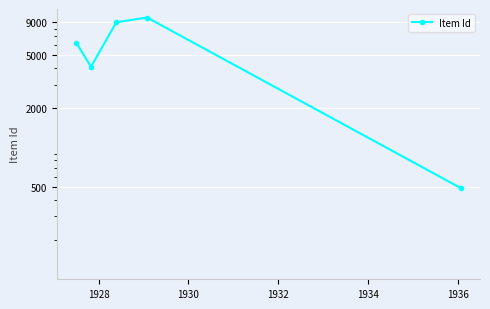

The value at 1934 is 262. True or false?

False